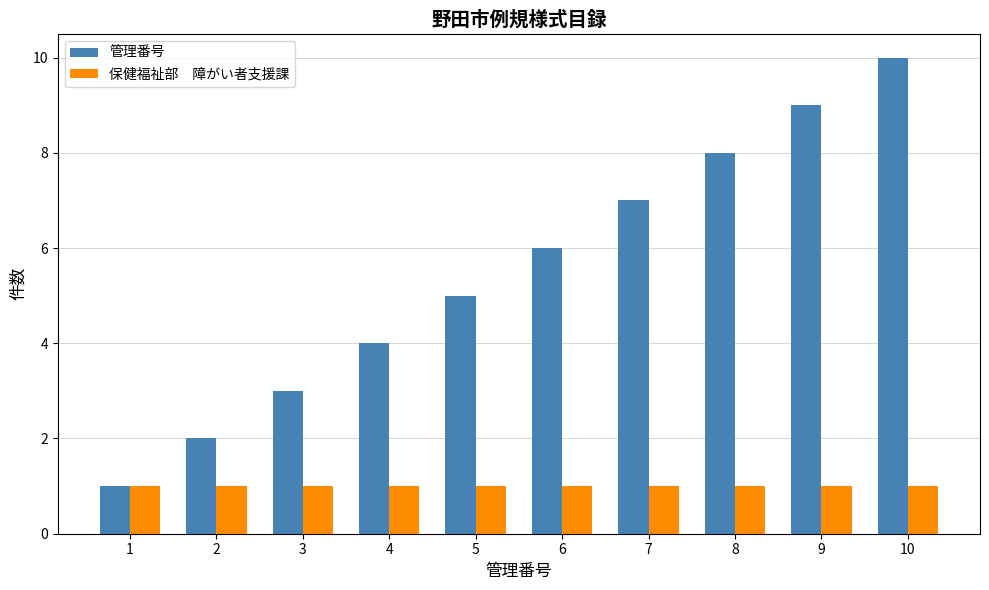

At which category does the chart reach its peak across all series?

10